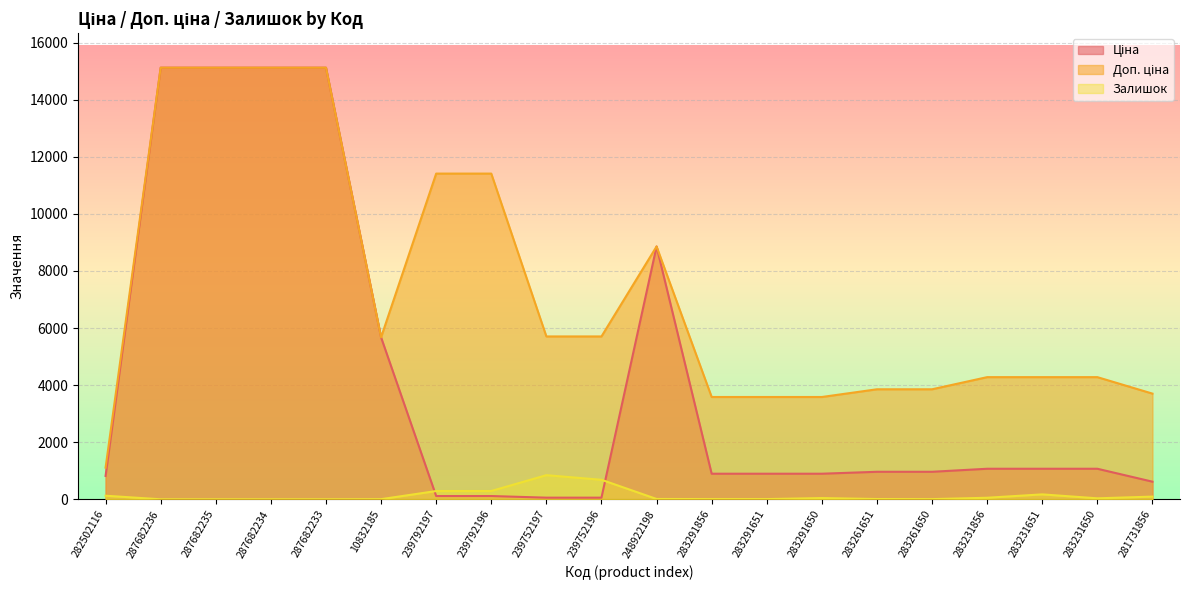

Where is the first local minimum for Доп. ціна?

10832185